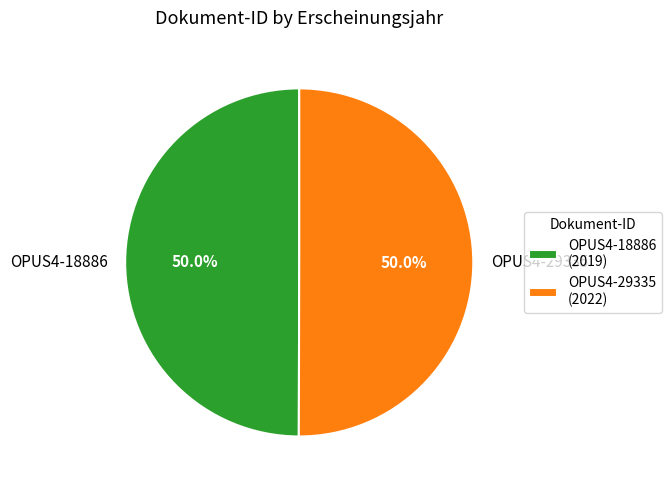

What is the ratio of the value at OPUS4-18886 to the value at OPUS4-29335?

1.0